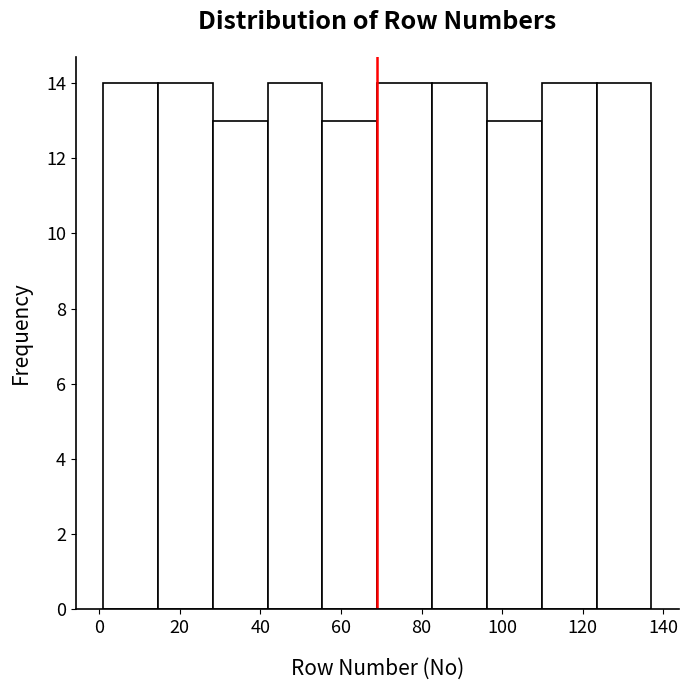

How tall is the bar that spans 41.8 to 55.4 on the x-axis? Neither the bar edges nor the heights are printed on the chart, so give them approximately, as read against the axes.

14